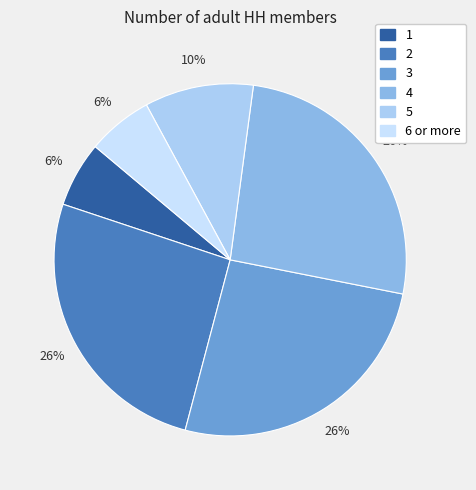

What is the ratio of the value at 4 to the value at 1?

4.3